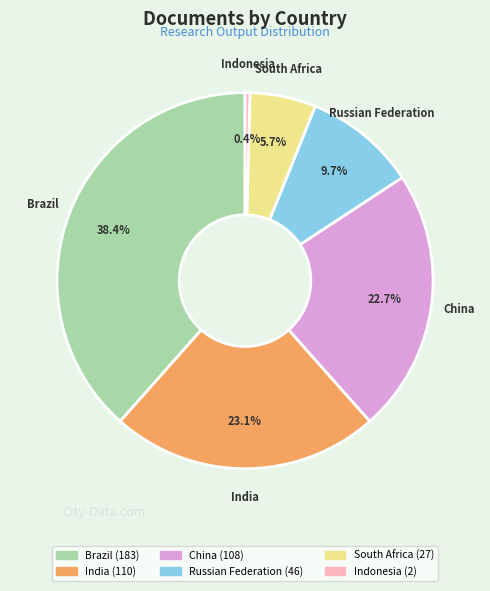

What percentage is NOT represented by Brazil?

61.6%